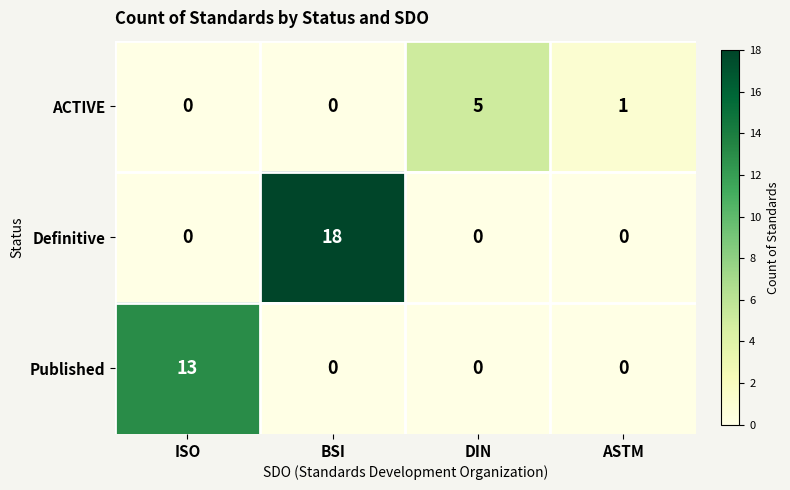

The value of Definitive at ISO is 0. True or false?

True